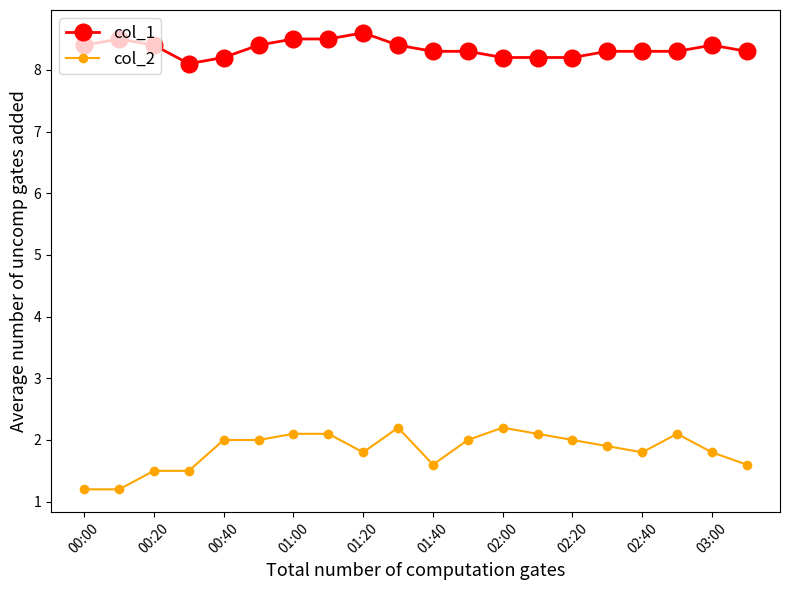

Which series has the widest spread of values?

col_2